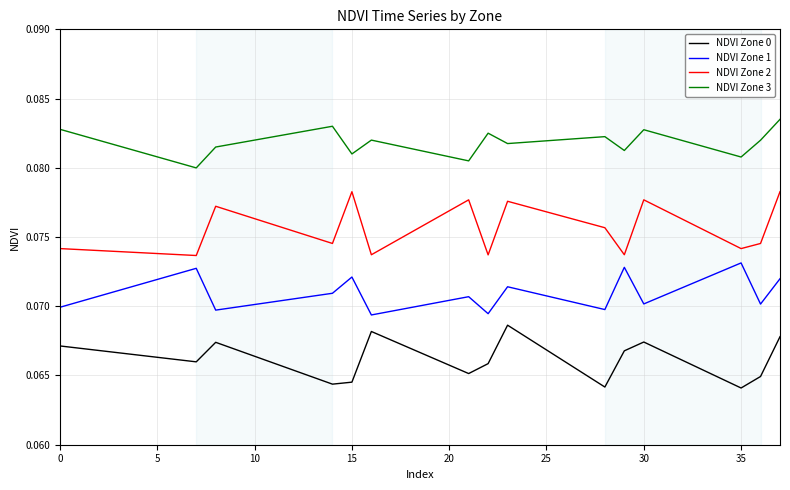

Rank the series by their average value, from highest to lowest.

NDVI Zone 3, NDVI Zone 2, NDVI Zone 1, NDVI Zone 0